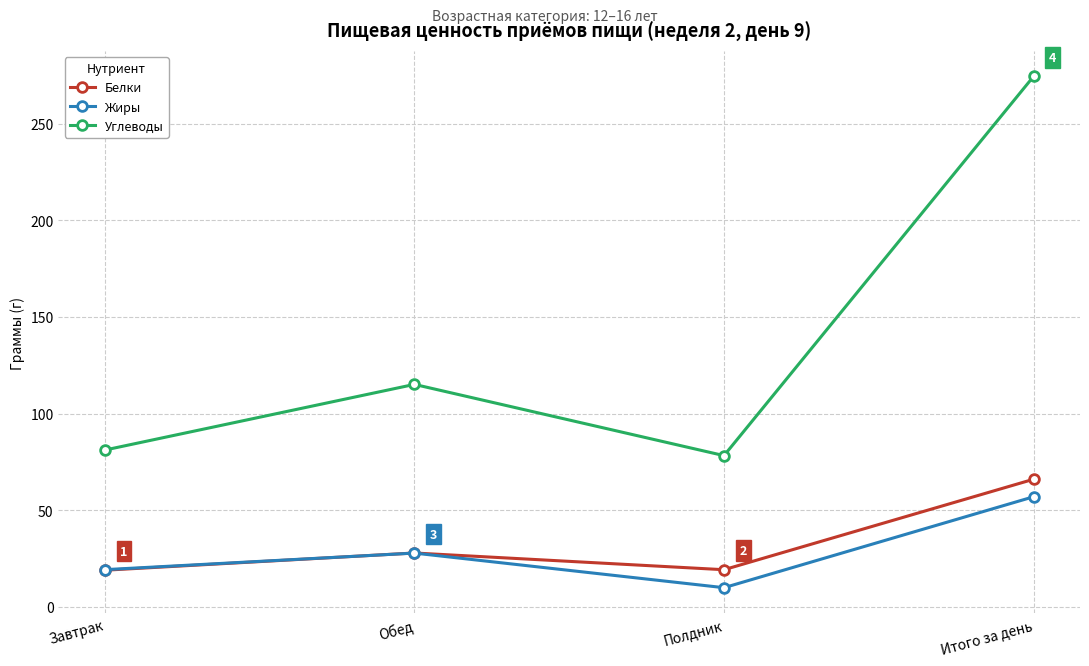

Is it true that Углеводы equals 81.1 at Завтрак?

True